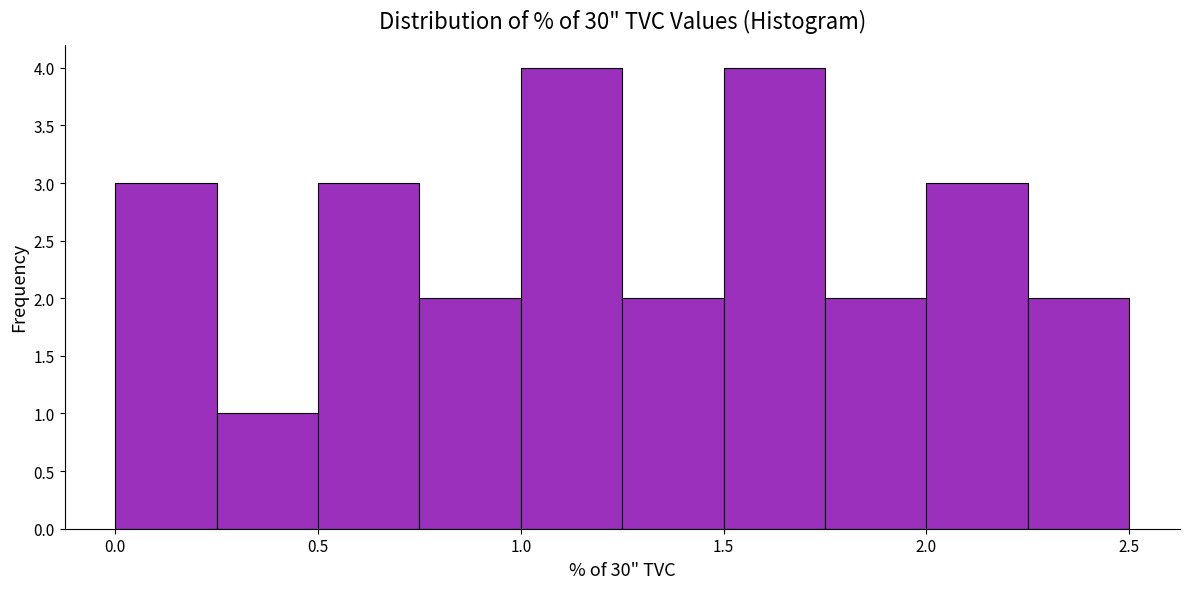

Reading left to right, list every bar in this chart as the range it spans on the x-axis followed by its height. The values are not printed on the chart, so give them approximately, as read against the axis.

0.00 to 0.25: 3
0.25 to 0.50: 1
0.50 to 0.75: 3
0.75 to 1.00: 2
1.00 to 1.25: 4
1.25 to 1.50: 2
1.50 to 1.75: 4
1.75 to 2.00: 2
2.00 to 2.25: 3
2.25 to 2.50: 2